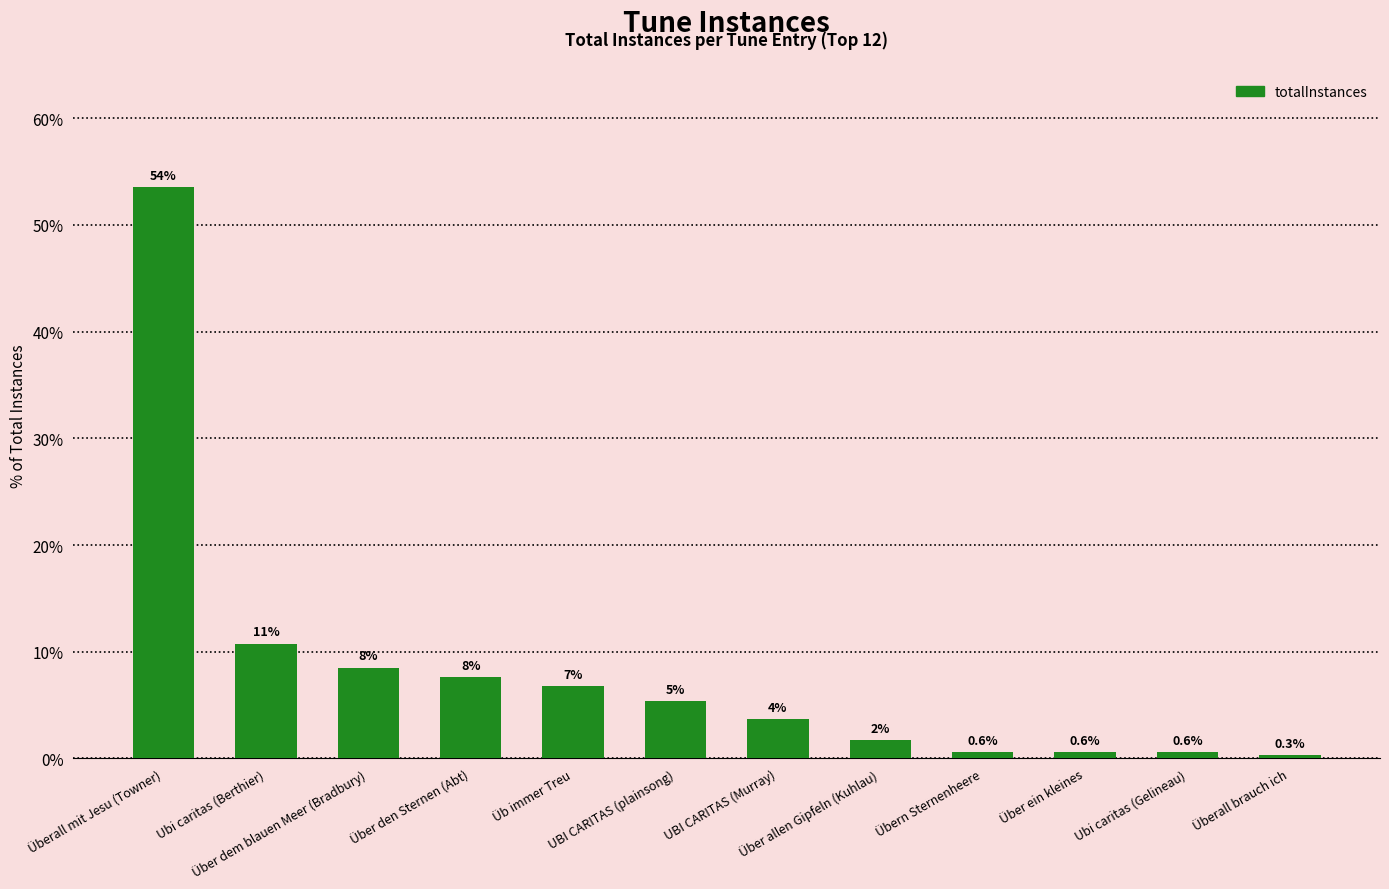

Reading left to right, what are all the values shown in this chart?

53.5	10.8	8.5	7.6	6.8	5.4	3.7	1.7	0.6	0.6	0.6	0.3